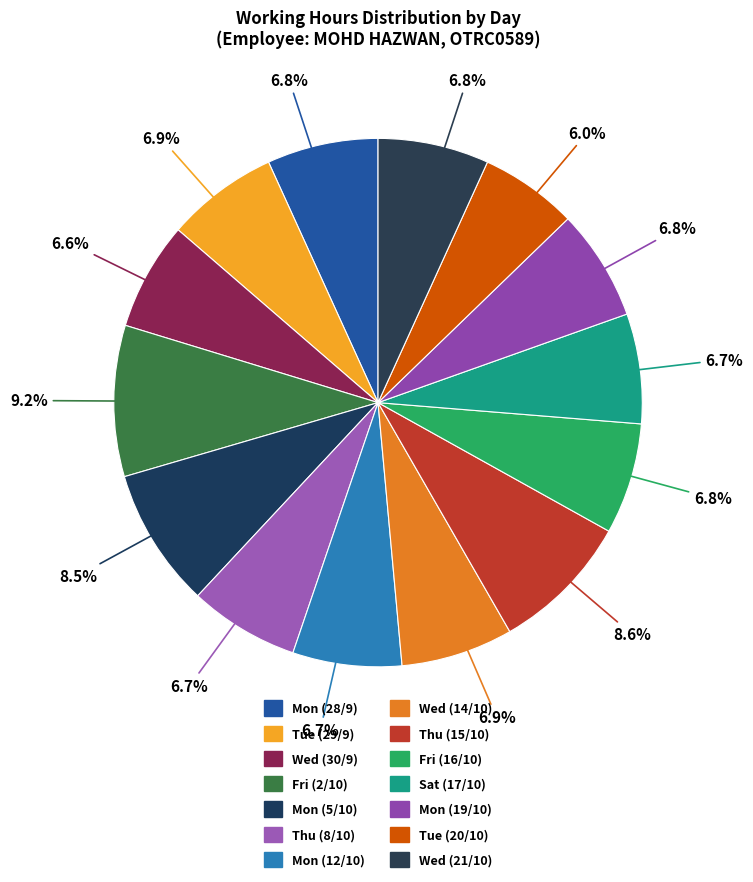

How many slices are in this pie chart?

14